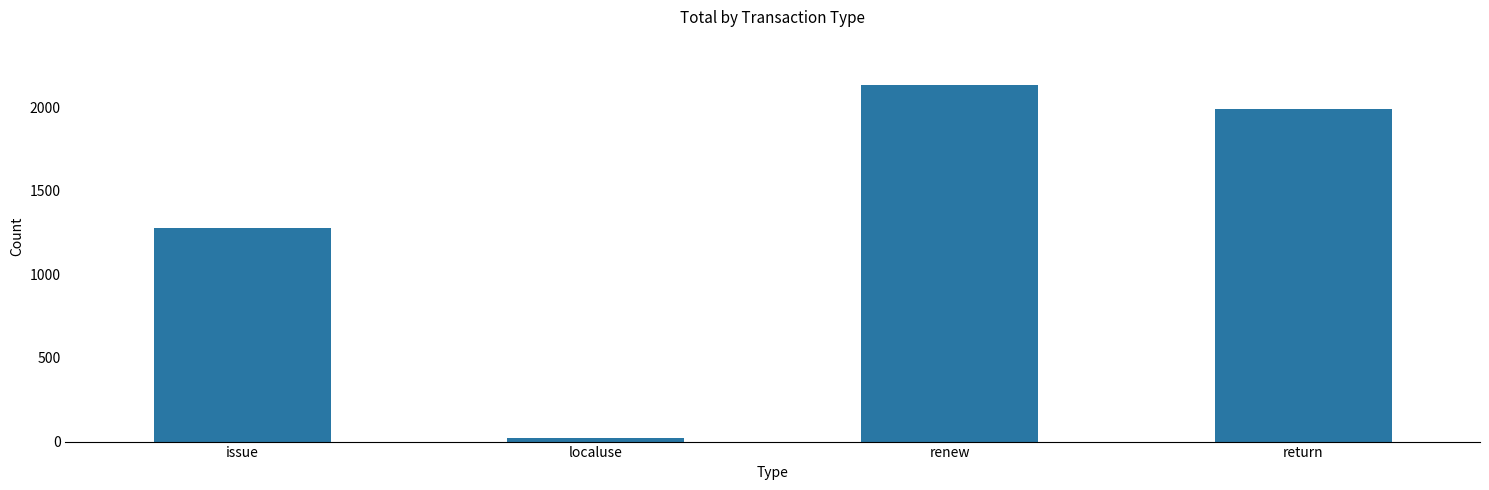

Where is the data nearest to the value 1076?

issue